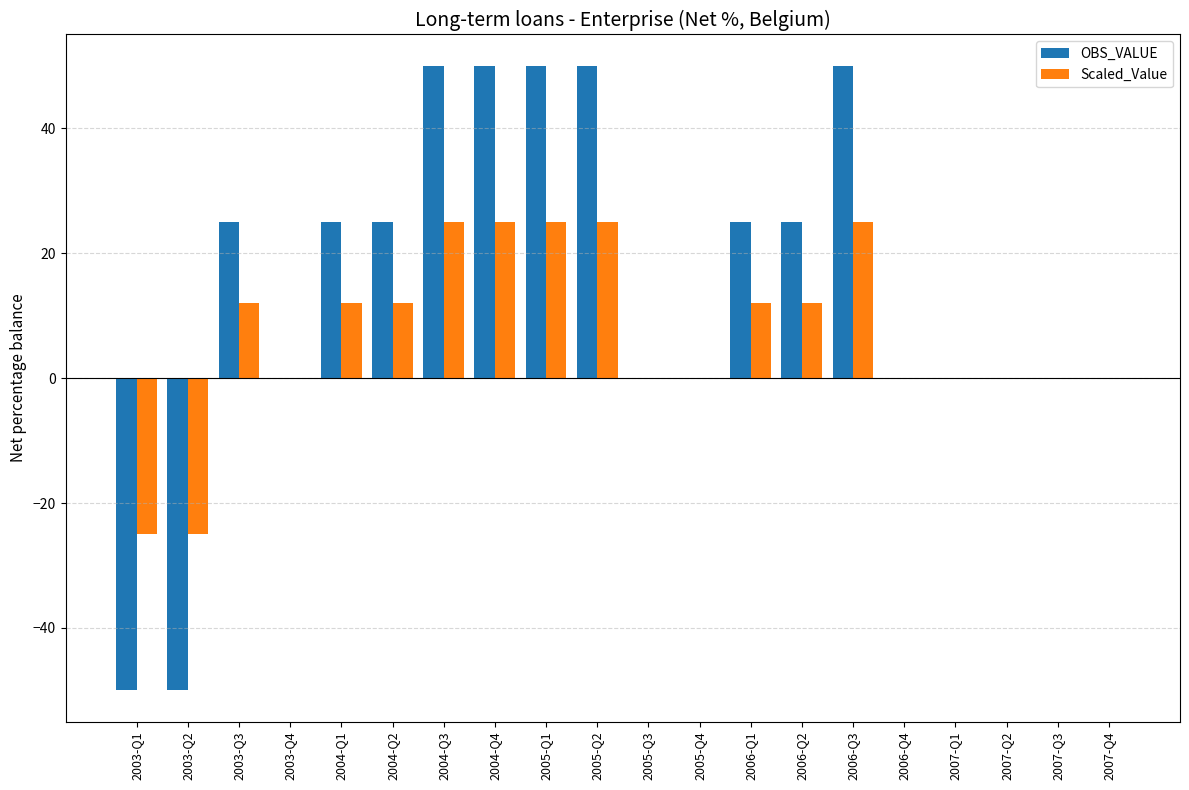

What is the greatest value displayed?

50